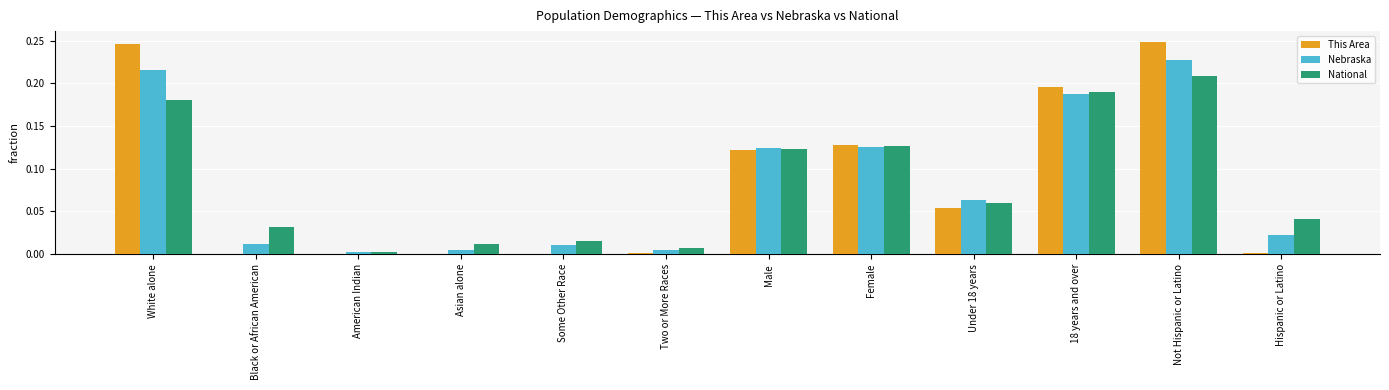

At which category is the sum across all series the highest?

Not Hispanic or Latino